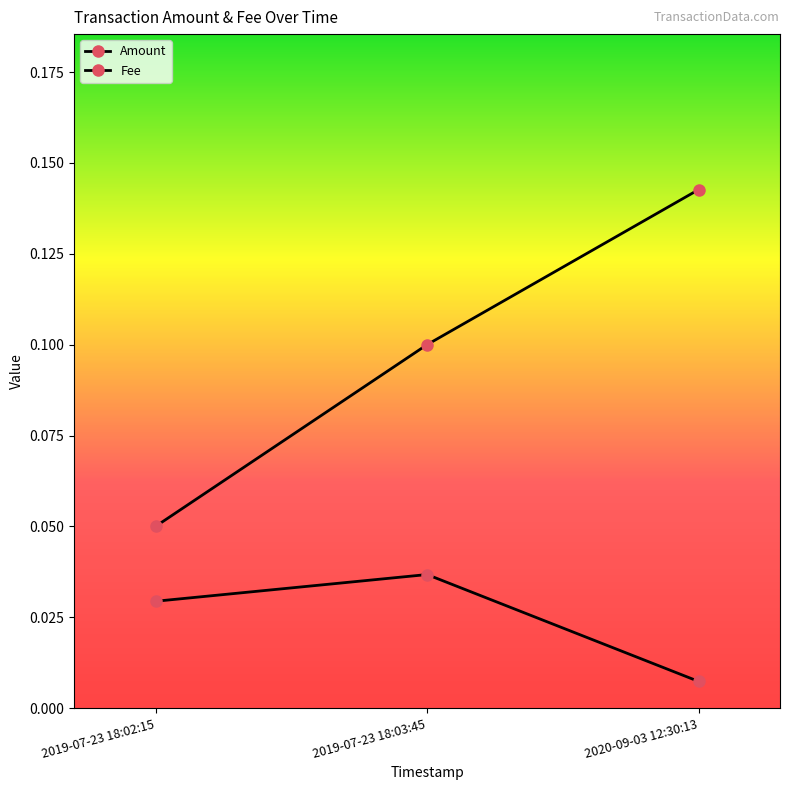

How many lines are shown in the chart?

2